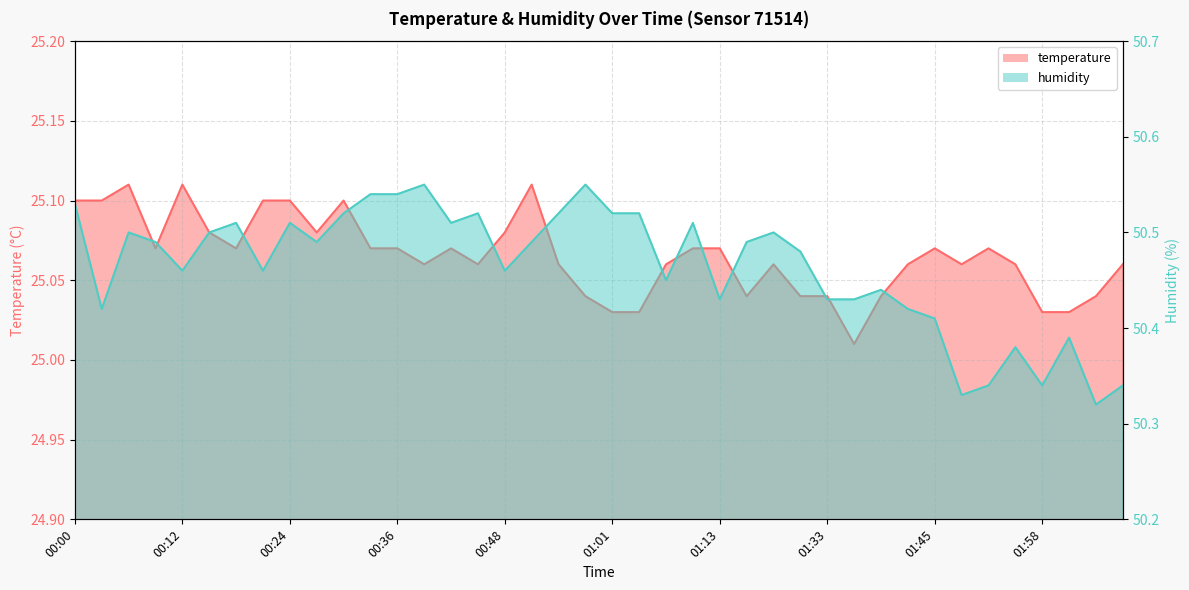

Where is the first local maximum for temperature?

00:06